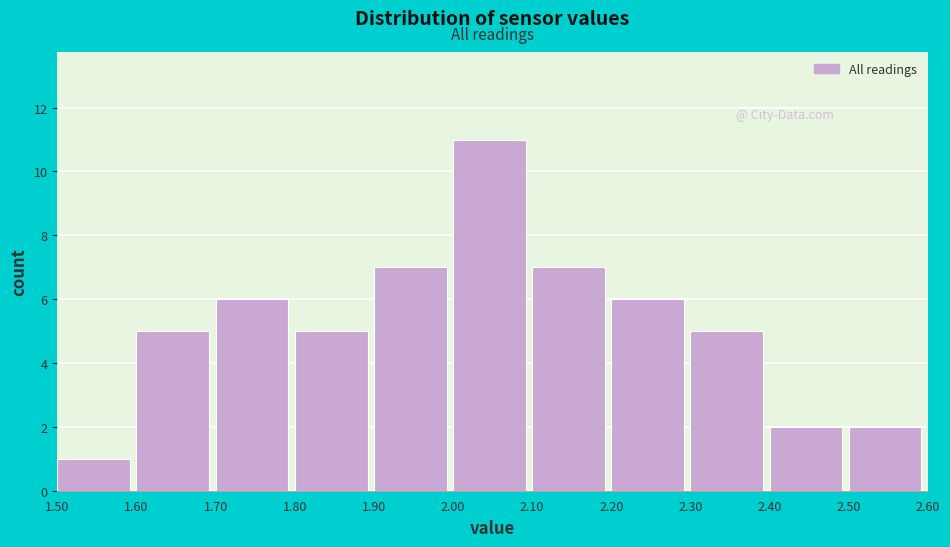

Reading left to right, transcribe this chart: for each bar, give the range it covers on the x-axis and its height. The values are not printed on the chart, so give them approximately, as read against the axis.

1.50 to 1.60: 1
1.60 to 1.70: 5
1.70 to 1.80: 6
1.80 to 1.90: 5
1.90 to 2.00: 7
2.00 to 2.10: 11
2.10 to 2.20: 7
2.20 to 2.30: 6
2.30 to 2.40: 5
2.40 to 2.50: 2
2.50 to 2.60: 2